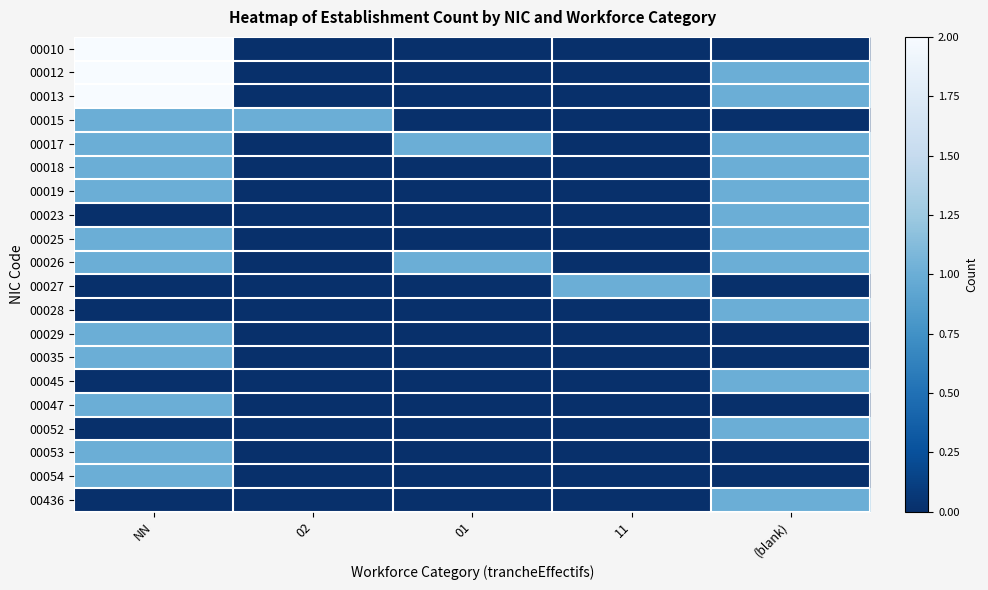

At how many categories does at least one series exceed 1?

1